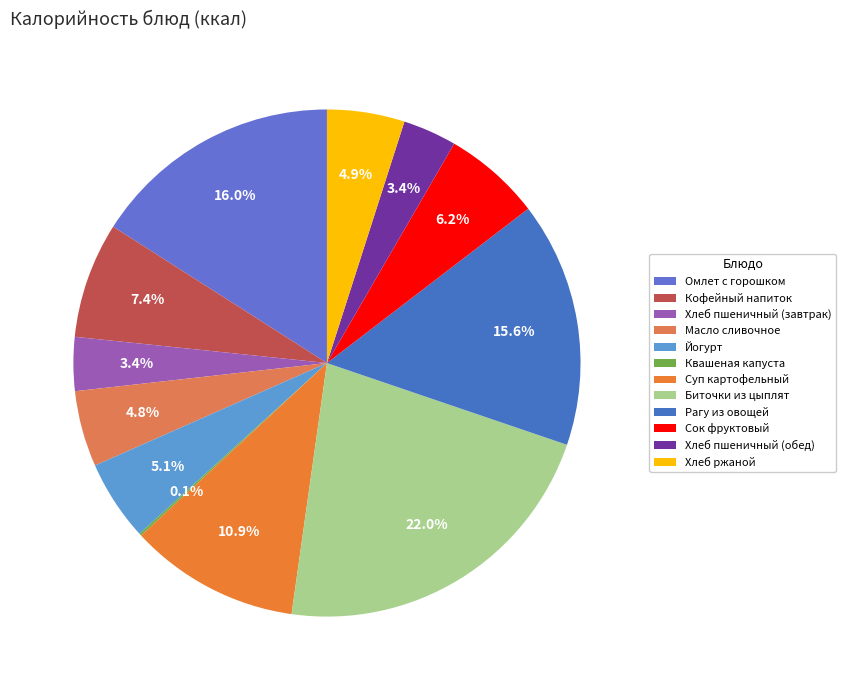

What is the largest slice in the pie chart?

Биточки из цыплят